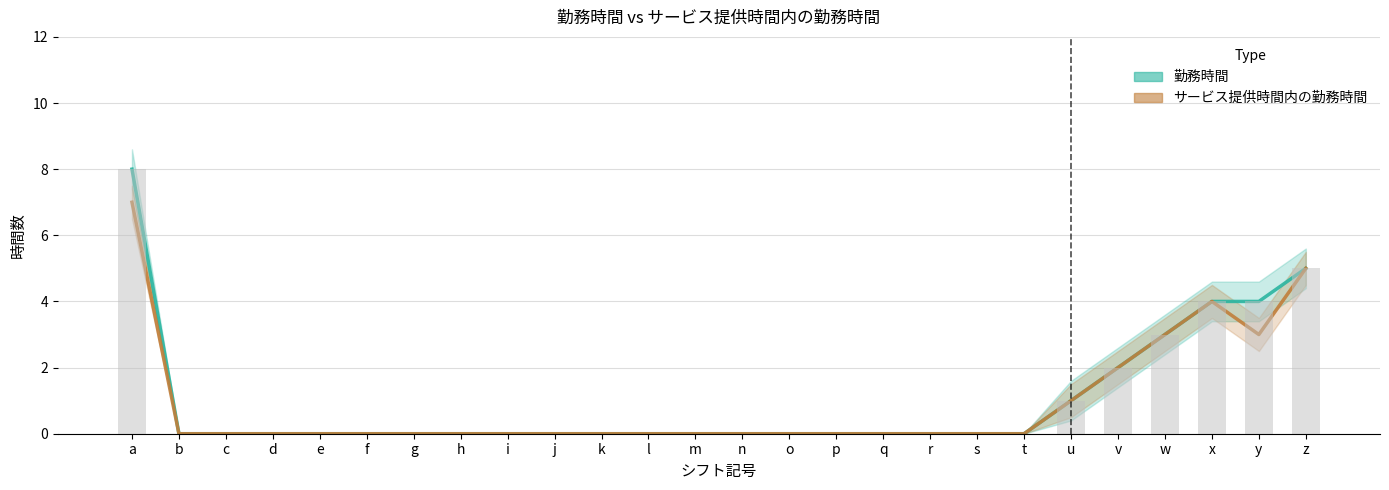

At which category does the chart reach its peak across all series?

a